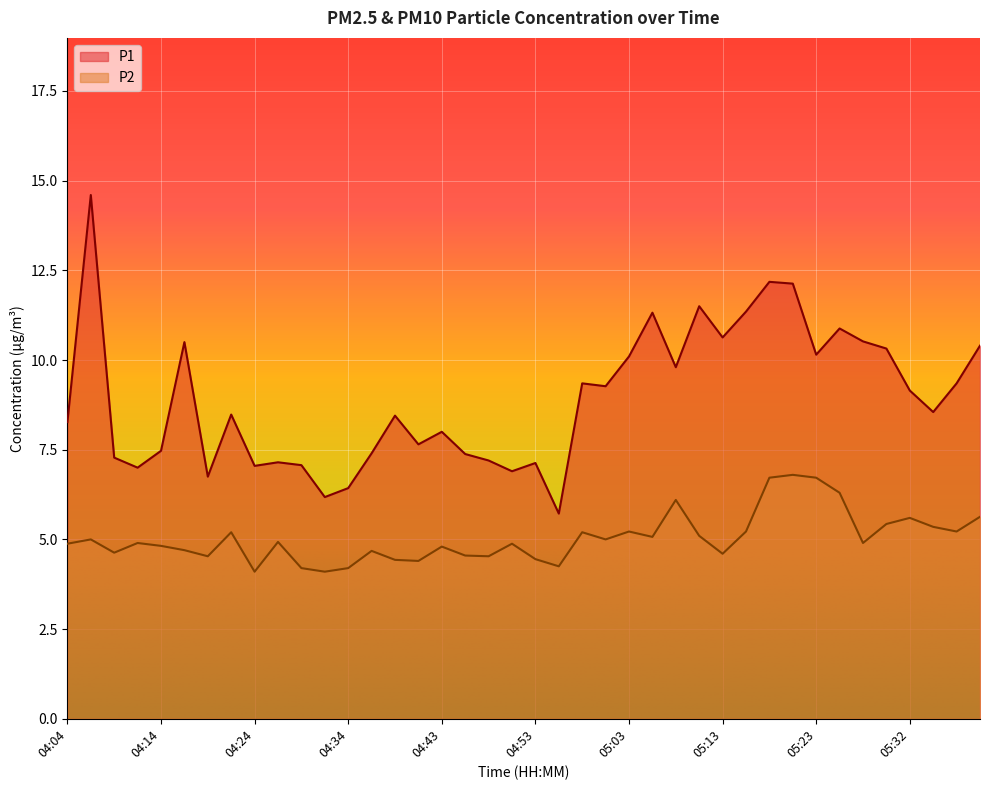

Reading left to right, transcribe all the data shown in this chart.

P1: 04:04=8.3	04:07=14.6	04:09=7.3	04:12=7.0	04:14=7.5	04:17=10.5	04:19=6.8	04:22=8.5	04:24=7.0	04:26=7.2	04:29=7.1	04:31=6.2	04:34=6.4	04:36=7.4	04:39=8.4	04:41=7.7	04:43=8.0	04:46=7.4	04:48=7.2	04:51=6.9	04:53=7.1	04:56=5.7	04:58=9.3	05:01=9.3	05:03=10.1	05:06=11.3	05:08=9.8	05:10=11.5	05:13=10.6	05:15=11.3	05:18=12.2	05:20=12.1	05:23=10.2	05:25=10.9	05:27=10.5	05:30=10.3	05:32=9.2	05:35=8.6	05:37=9.3	05:40=10.4
P2: 04:04=4.9	04:07=5.0	04:09=4.6	04:12=4.9	04:14=4.8	04:17=4.7	04:19=4.5	04:22=5.2	04:24=4.1	04:26=4.9	04:29=4.2	04:31=4.1	04:34=4.2	04:36=4.7	04:39=4.4	04:41=4.4	04:43=4.8	04:46=4.5	04:48=4.5	04:51=4.9	04:53=4.5	04:56=4.2	04:58=5.2	05:01=5.0	05:03=5.2	05:06=5.1	05:08=6.1	05:10=5.1	05:13=4.6	05:15=5.2	05:18=6.7	05:20=6.8	05:23=6.7	05:25=6.3	05:27=4.9	05:30=5.4	05:32=5.6	05:35=5.3	05:37=5.2	05:40=5.6